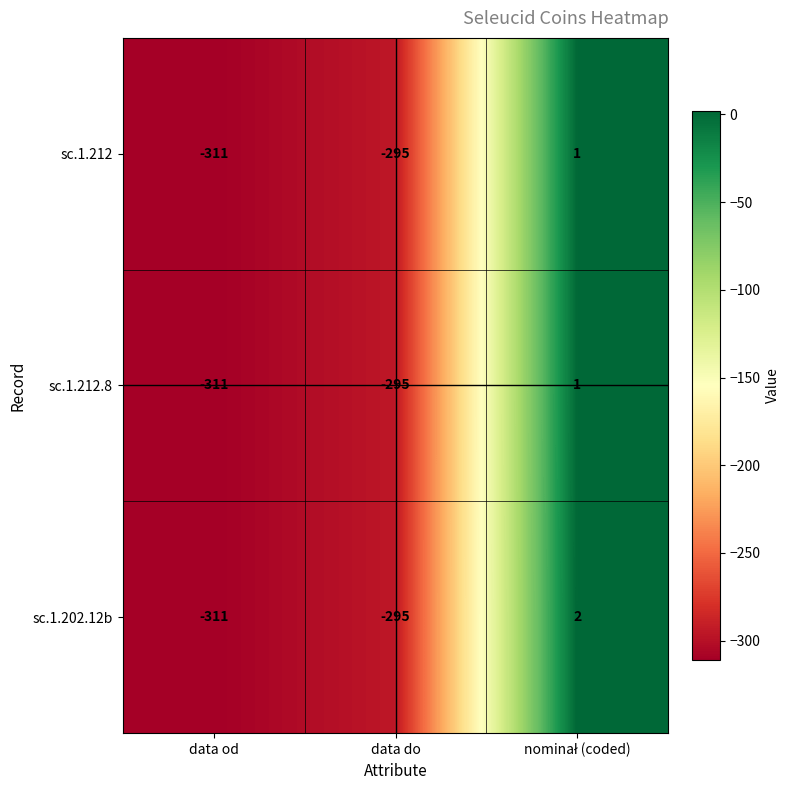

The value of sc.1.202.12b at data od is -214. True or false?

False